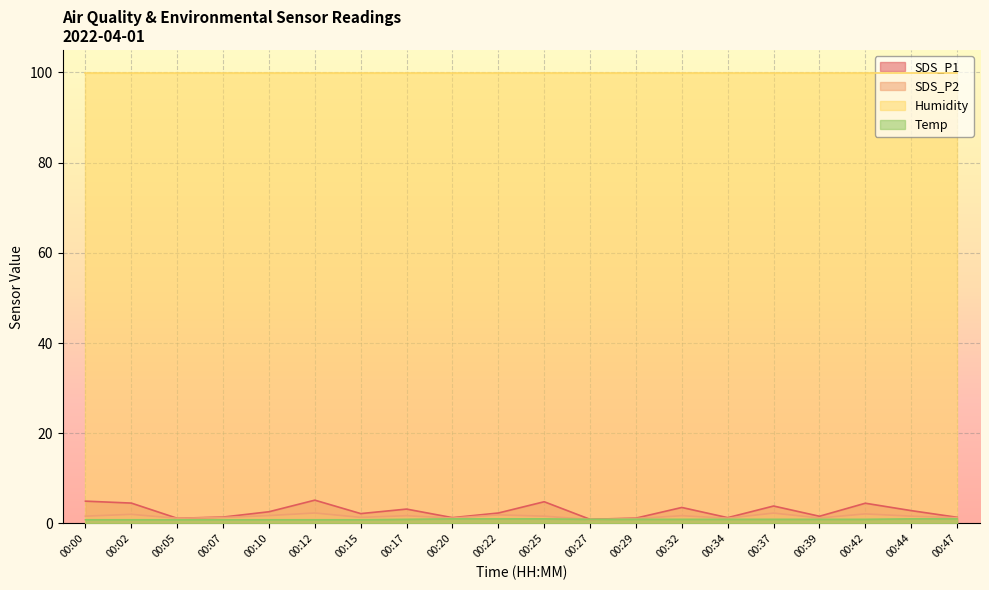

What is the value of the Temp point at the 2nd from the left?

0.8